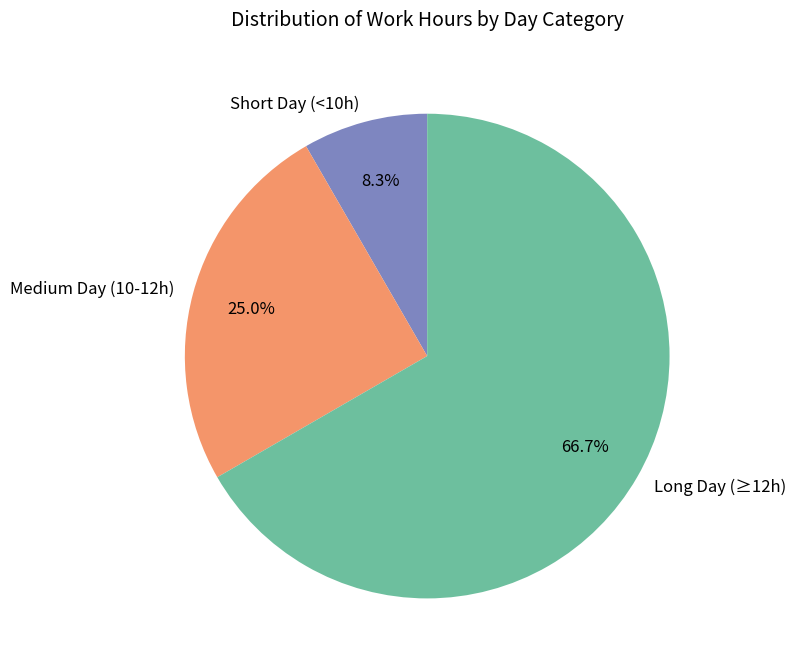

Which slice is the smallest?

Short Day (<10h)